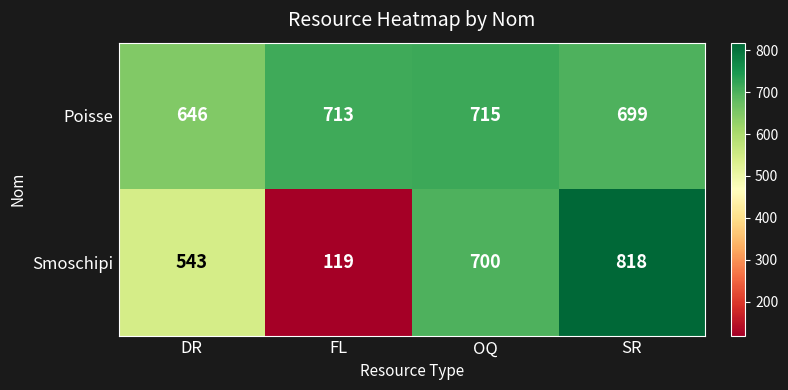

What is the sum of all Poisse values?

2773